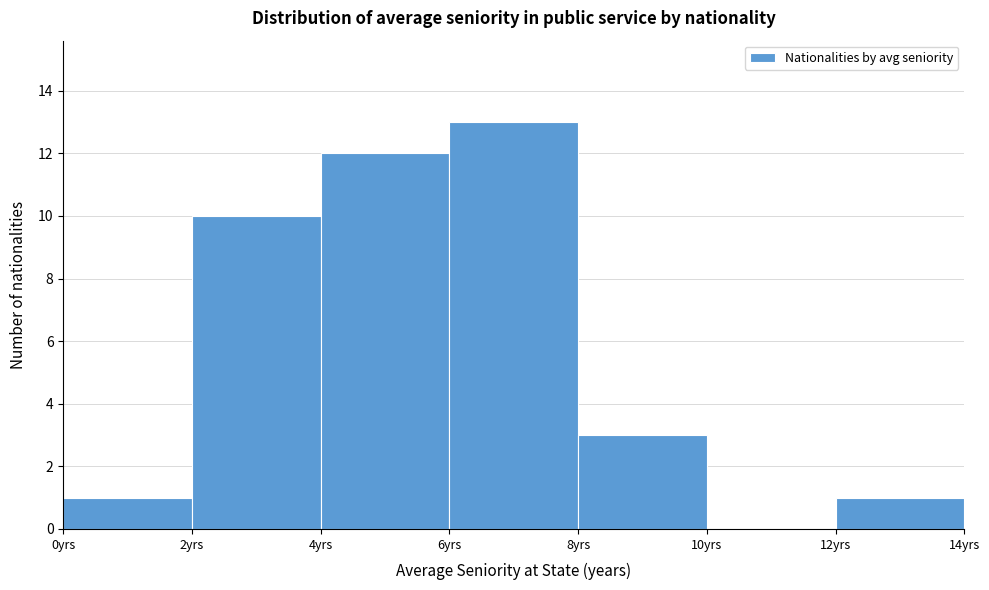

What is the height of the bar covering 2 to 4 on the x-axis? The values are not printed on the chart, so give them approximately, as read against the axis.

10